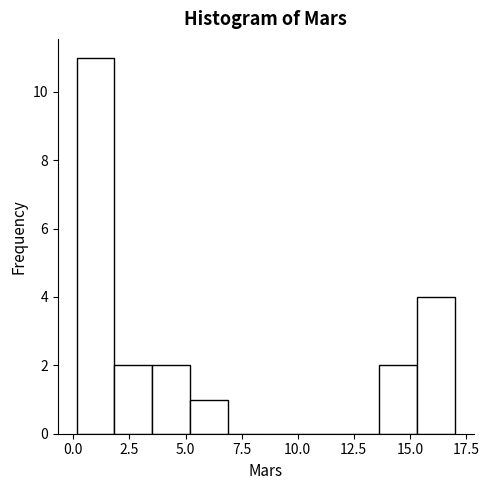

Around what value on the x-axis is the tallest bar? Give the approximate position of its centre, as read against the axis.

1.0